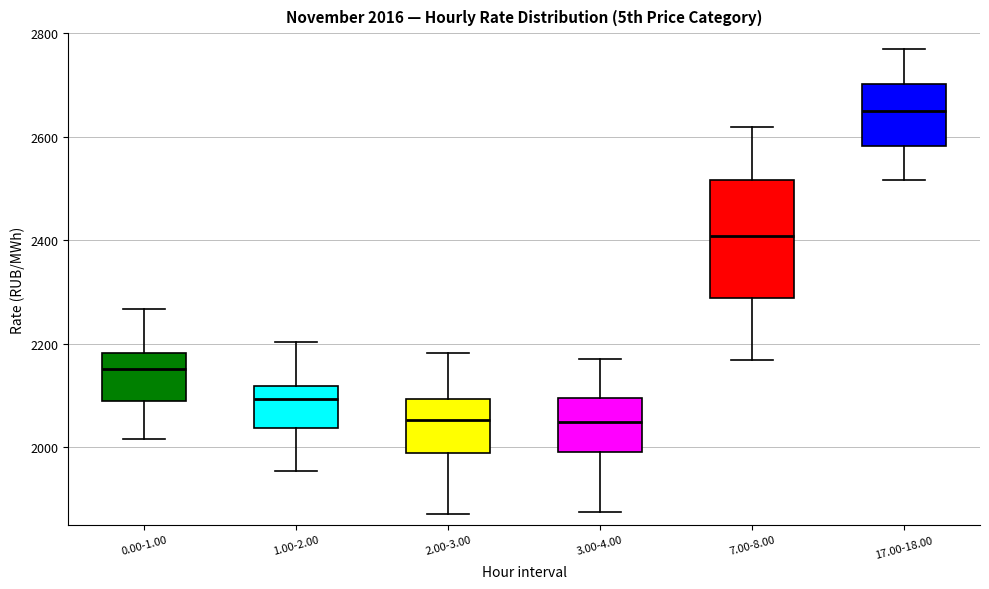

Which box is the tallest, from its lower edge to its upper edge?

7.00-8.00